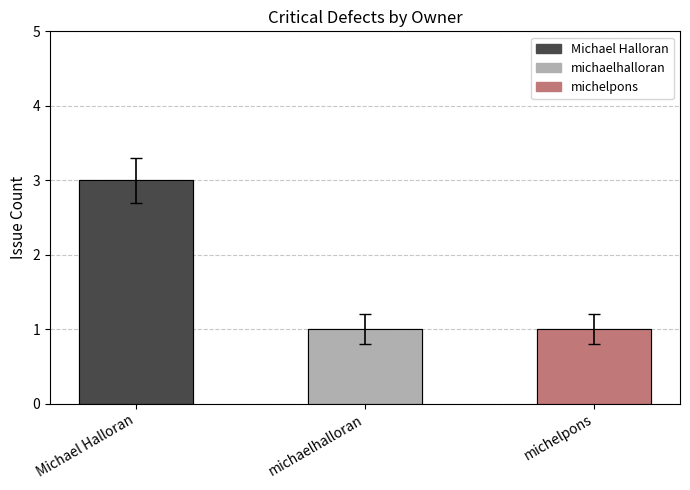

Which label corresponds to the largest value in the chart?

Michael Halloran